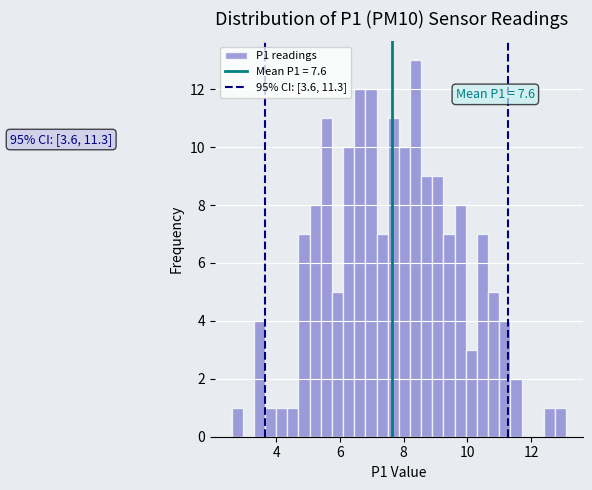

Around what value on the x-axis is the tallest bar? Give the approximate position of its centre, as read against the axis.

8.4